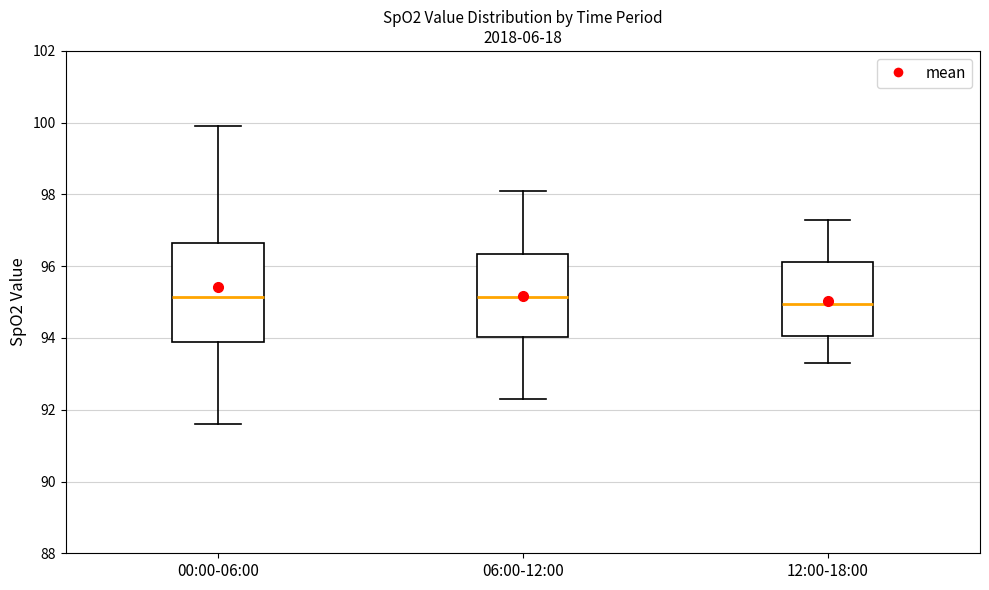

Comparing the boxes themselves (not the whiskers), which one is the tallest?

00:00-06:00